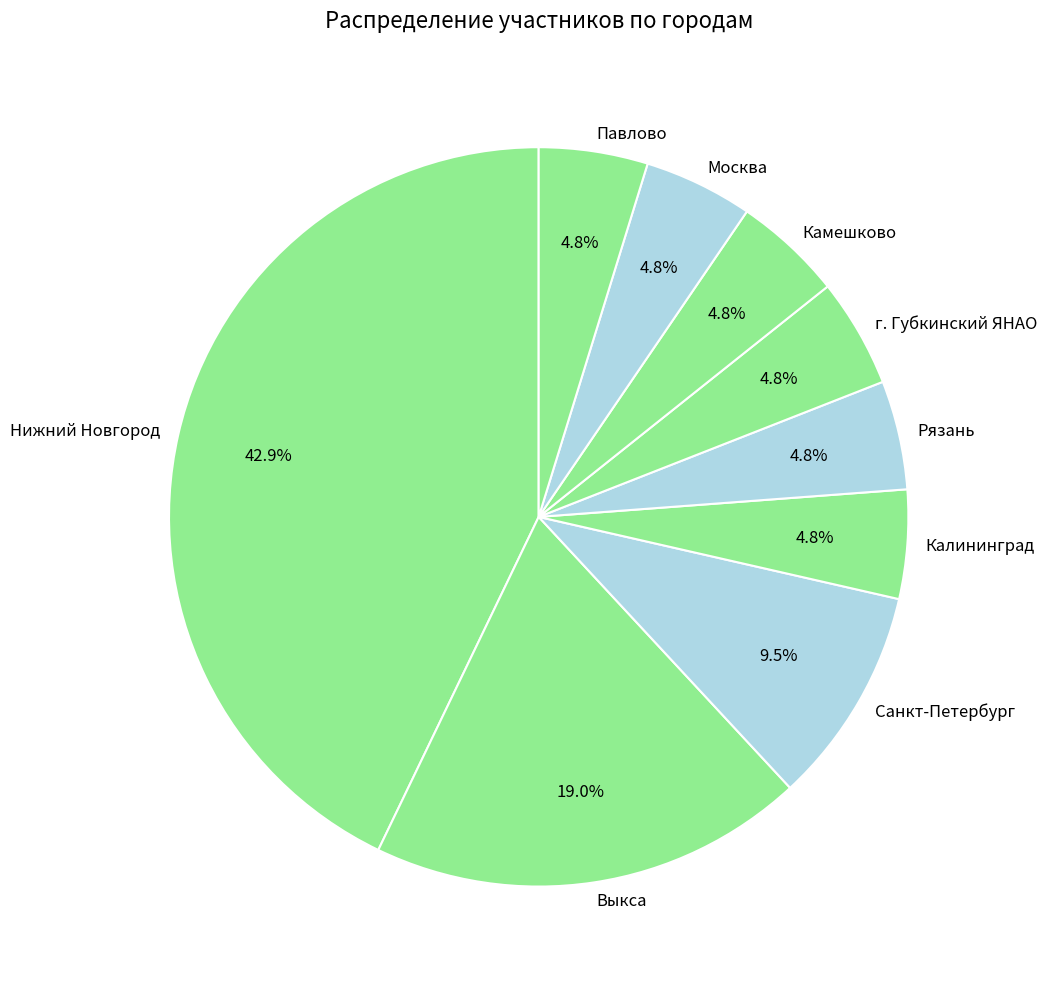

What percentage do Калининград and Выкса together represent?

23.8%